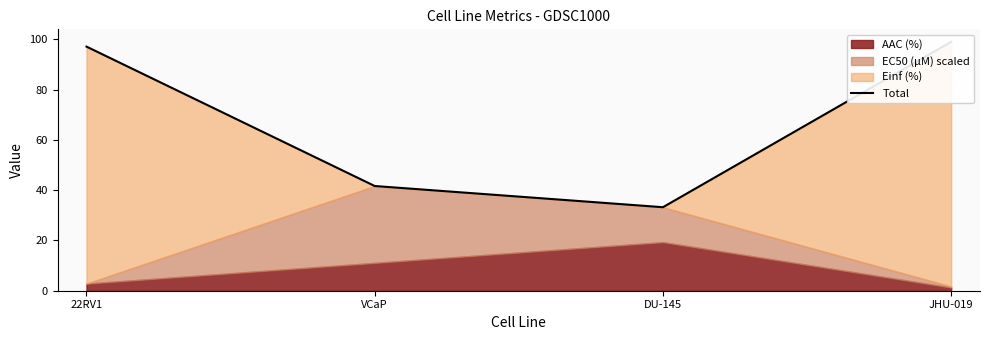

What is the sum of all values?

271.2